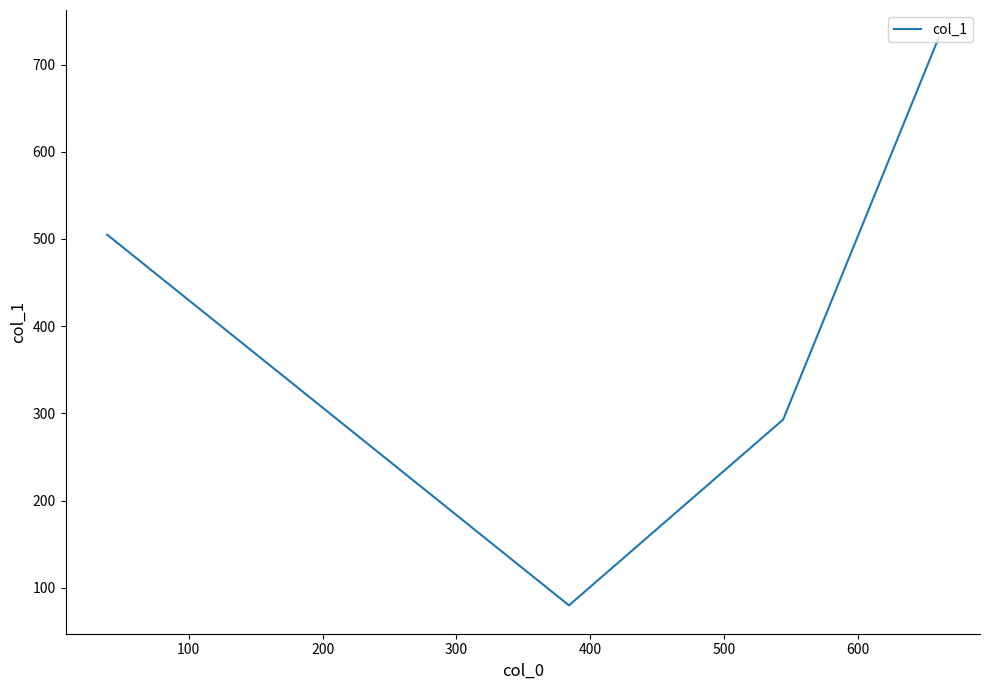

What is the sum of all values?

1608